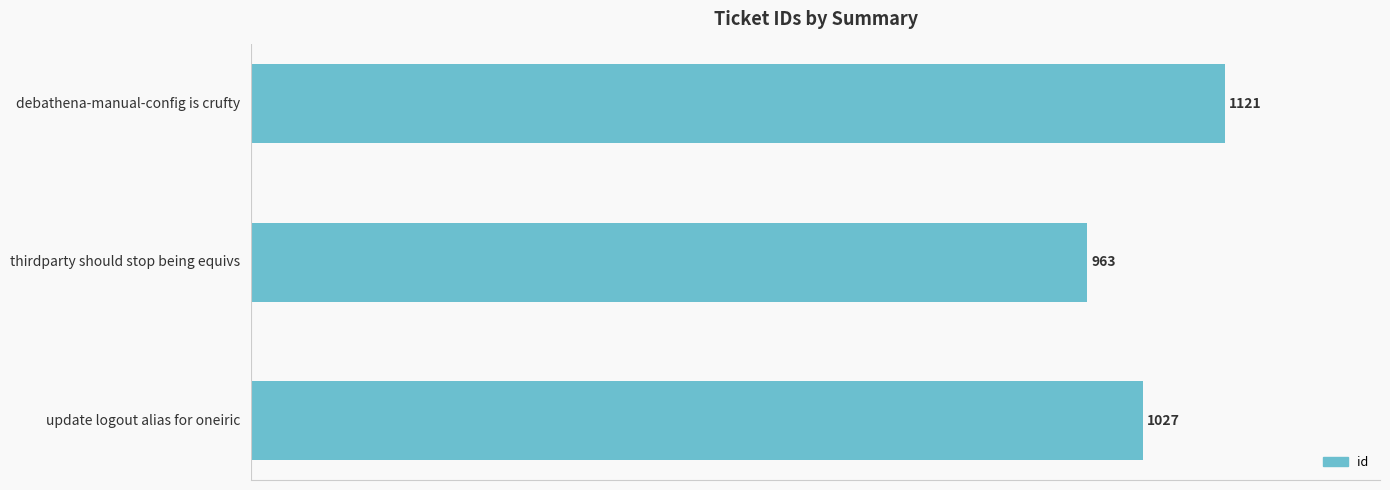

List the labels in order of value, largest first.

debathena-manual-config is crufty, update logout alias for oneiric, thirdparty should stop being equivs